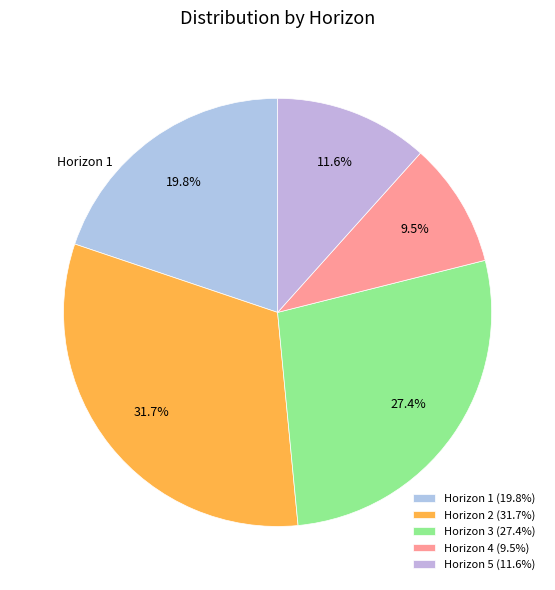

To the nearest percent, what is the average slice percentage?

20%